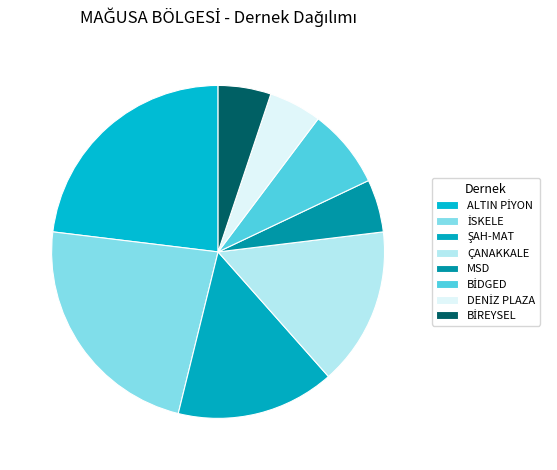

What is the largest slice in the pie chart?

ALTIN PİYON